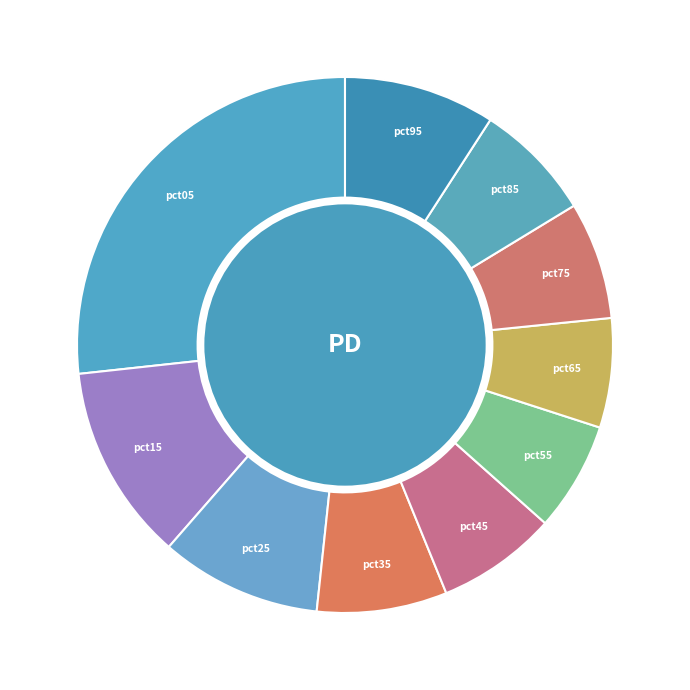

Is there a majority slice in this chart?

No